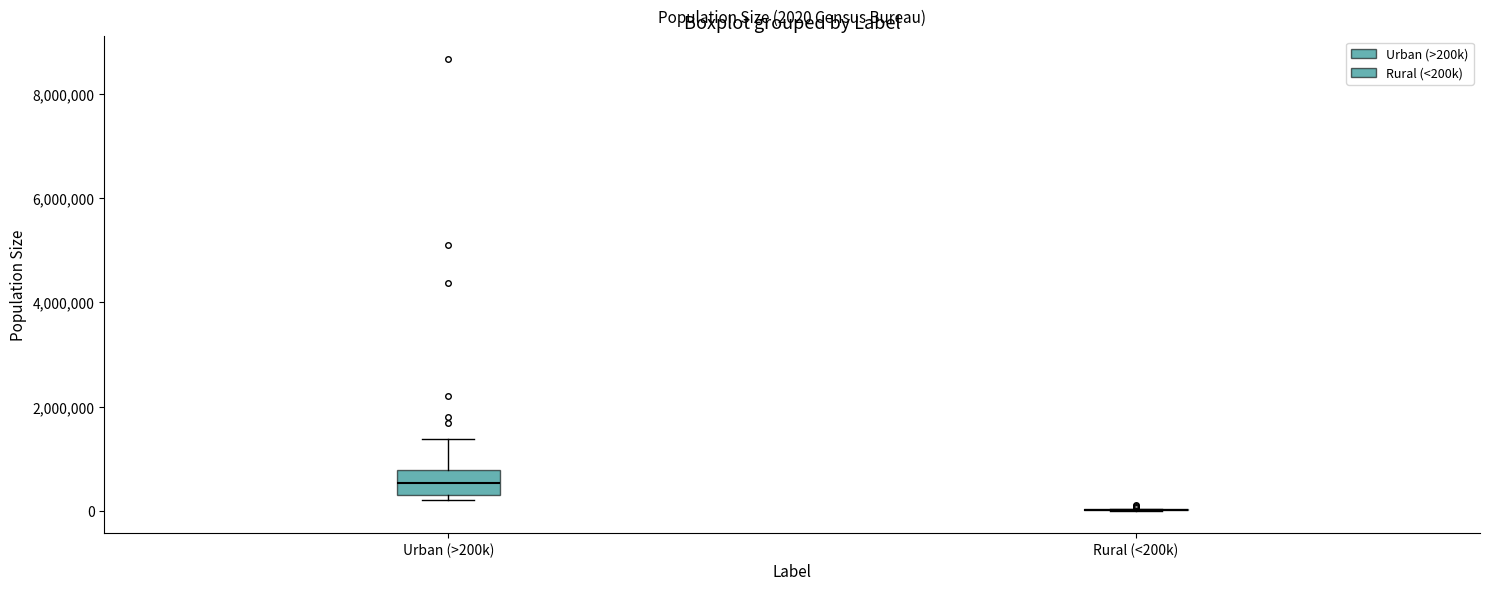

Which box is the tallest, from its lower edge to its upper edge?

Urban (>200k)